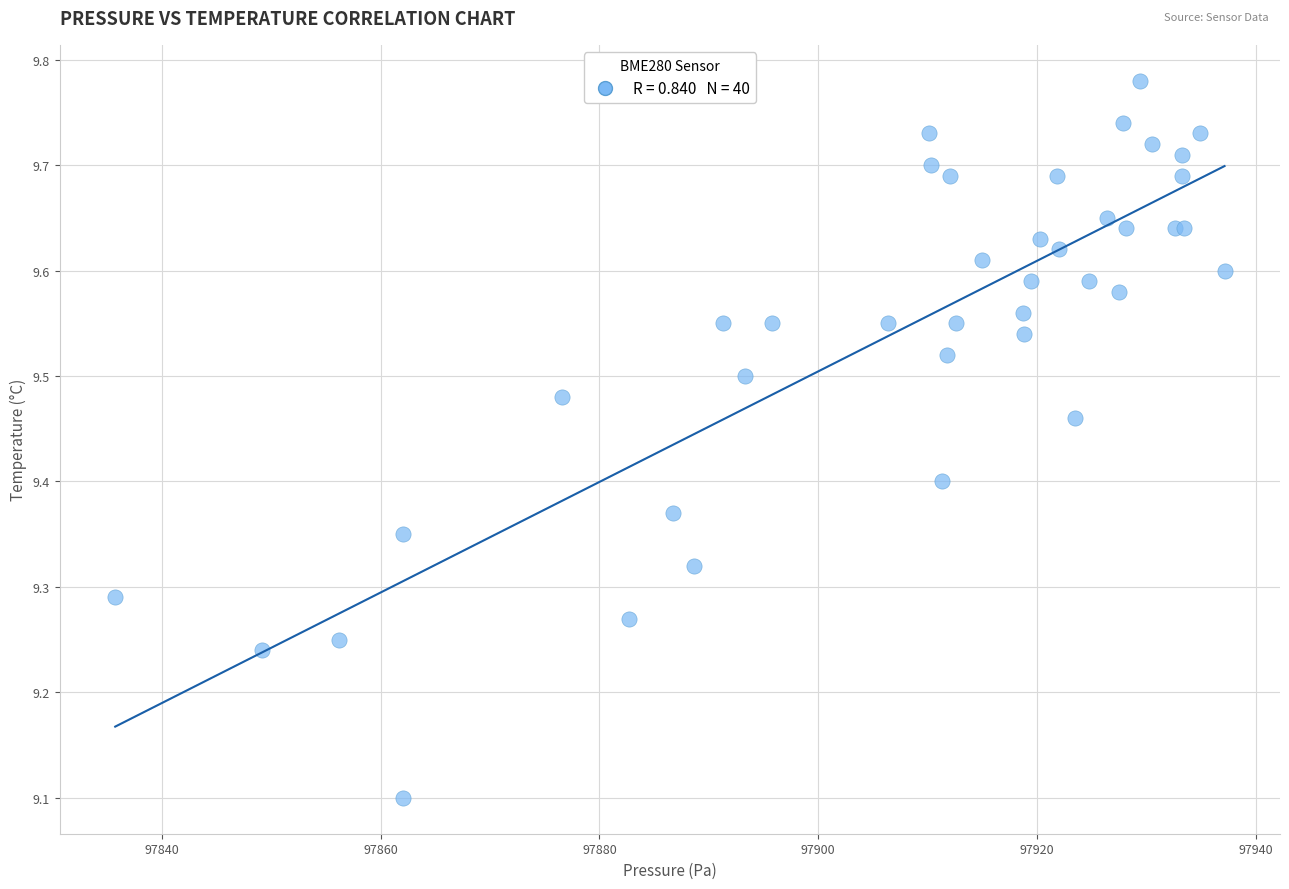

What Y value in the scatter plot is closest to 9?

9.1